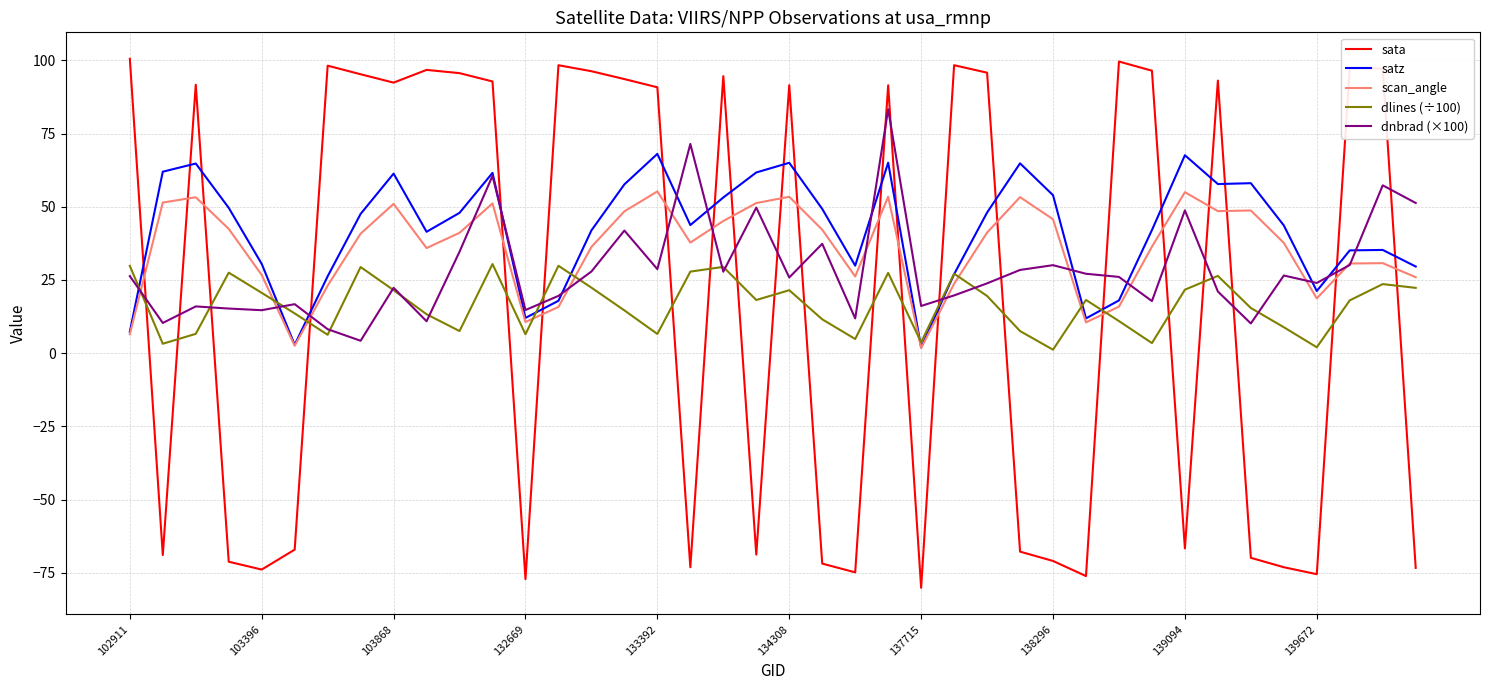

List the series in order of their peak value, highest first.

sata, dnbrad (×100), satz, scan_angle, dlines (÷100)